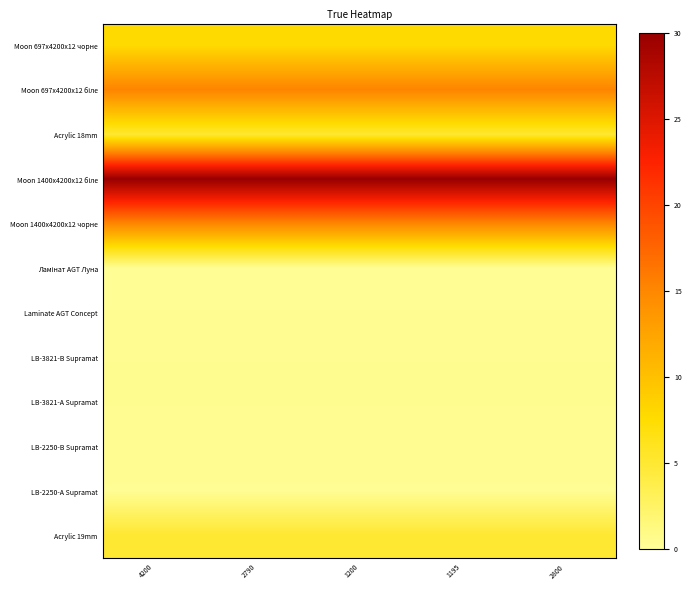

At which category is the sum across all series the highest?

4200